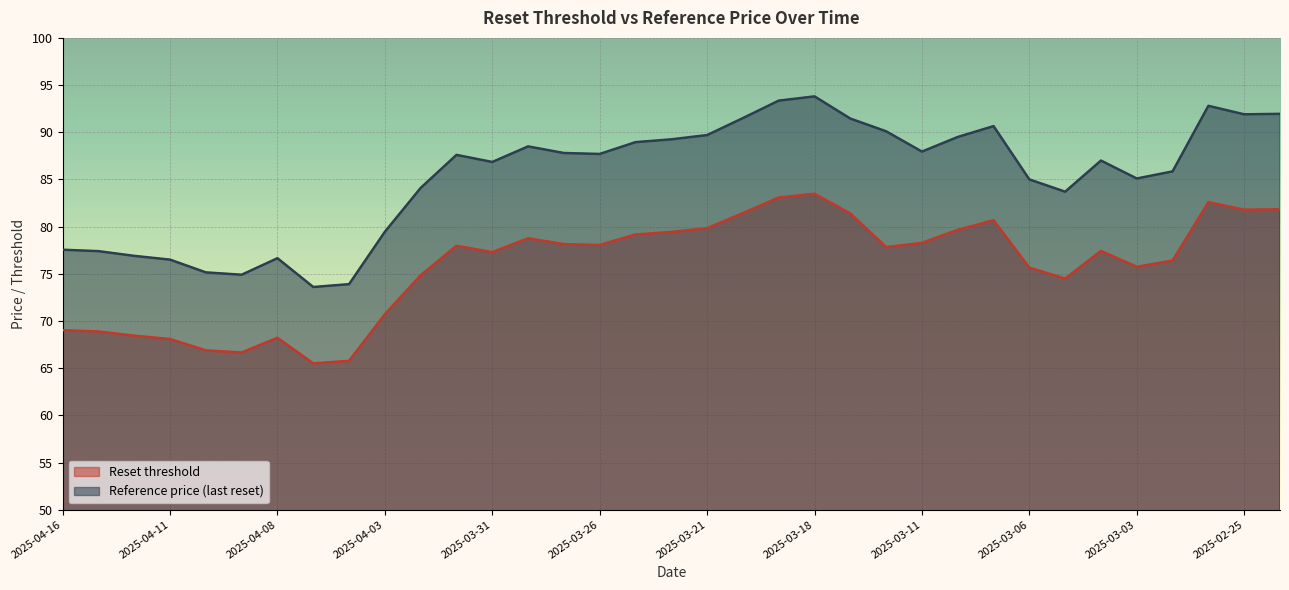

What is the sum of the Reset threshold values at 2025-03-18 and 2025-02-24?

165.3